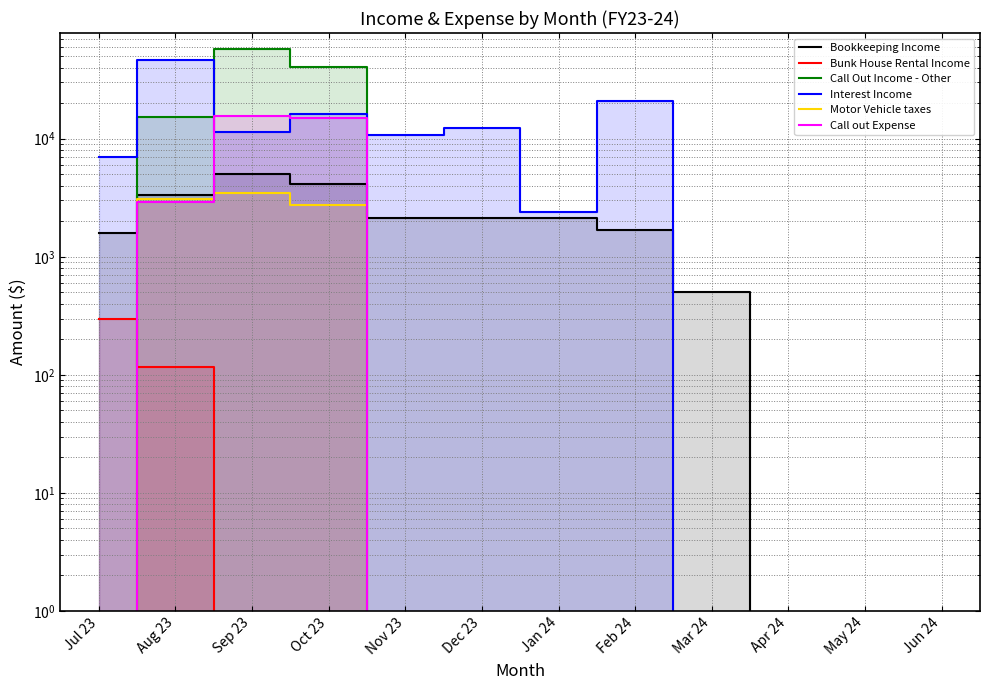

How many times do Call out Expense and Bookkeeping Income cross each other?

2